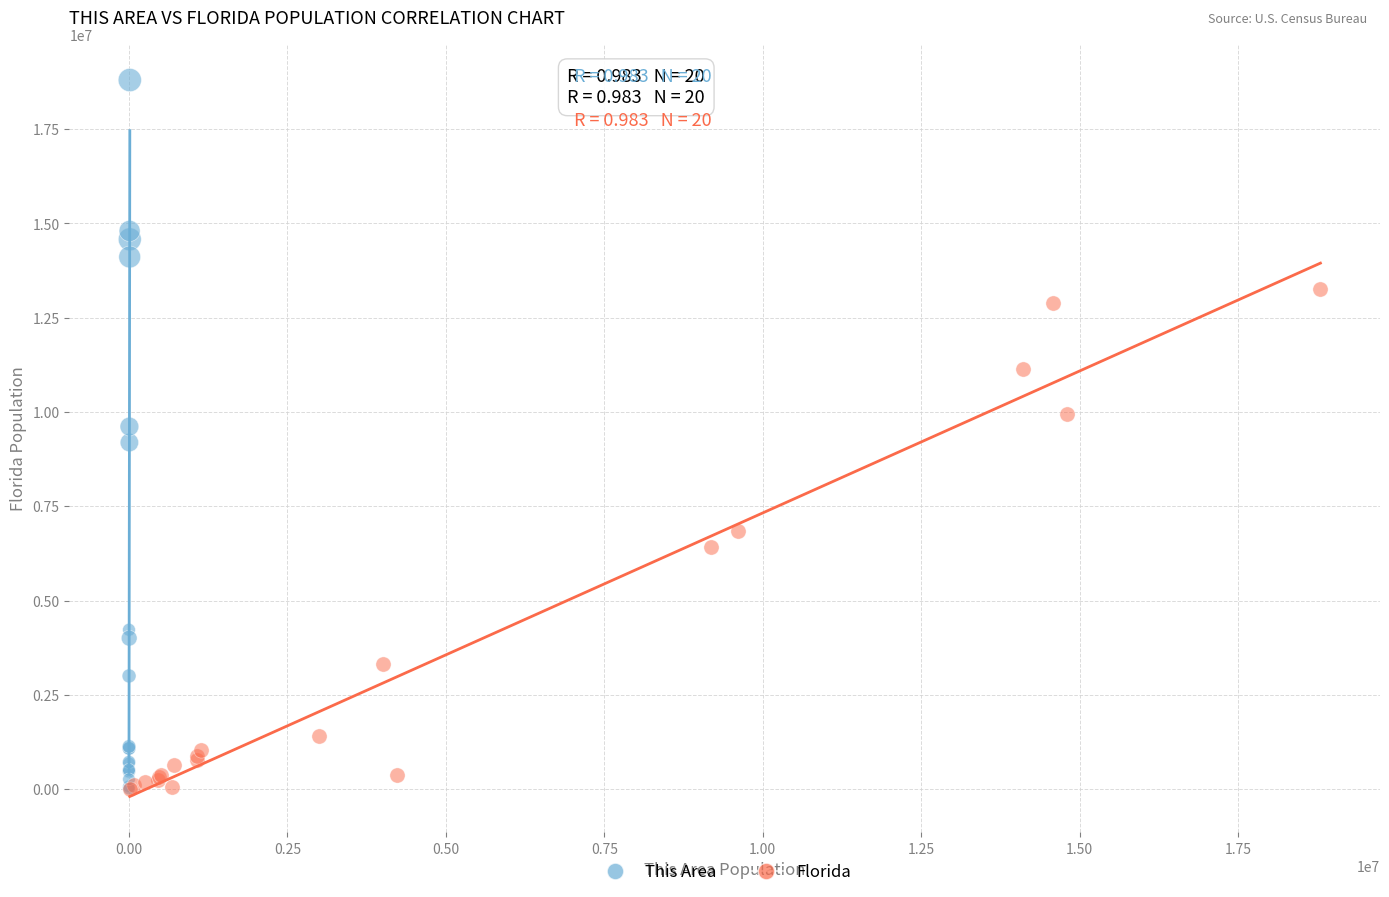

Which series has the widest spread of Y values?

This Area